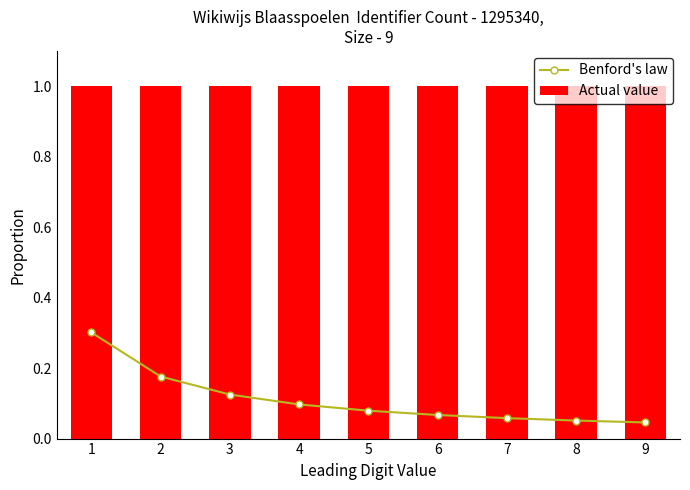

What is the approximate value of Benford's law at 5?

0.1